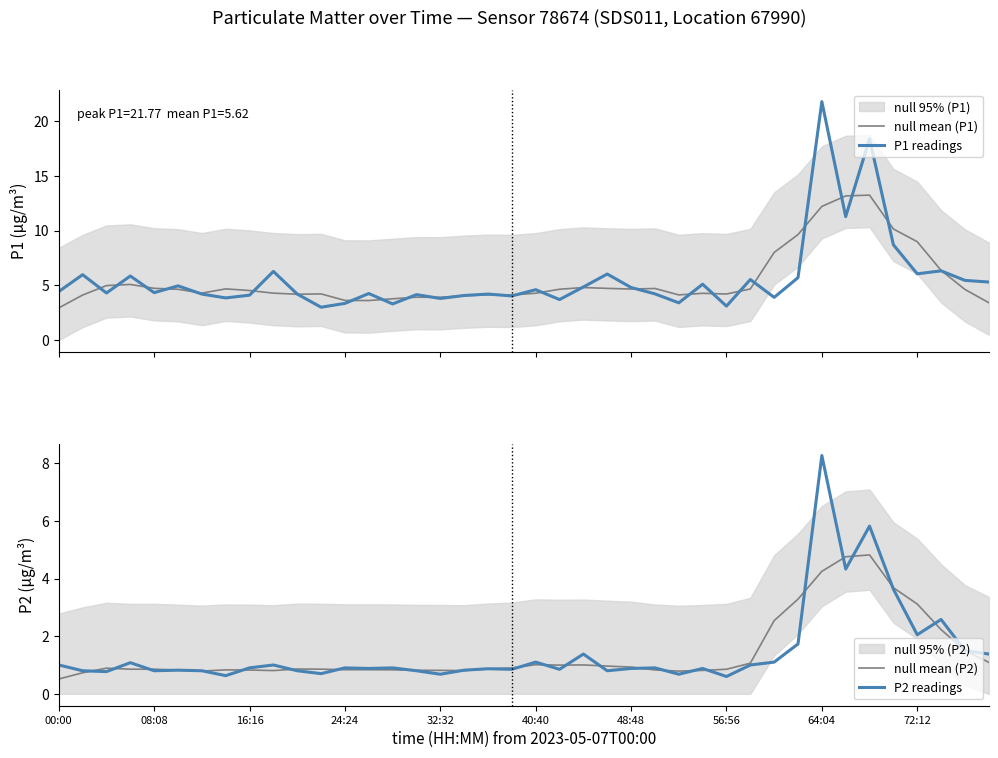

What is the maximum value for null mean (P1)?

13.2